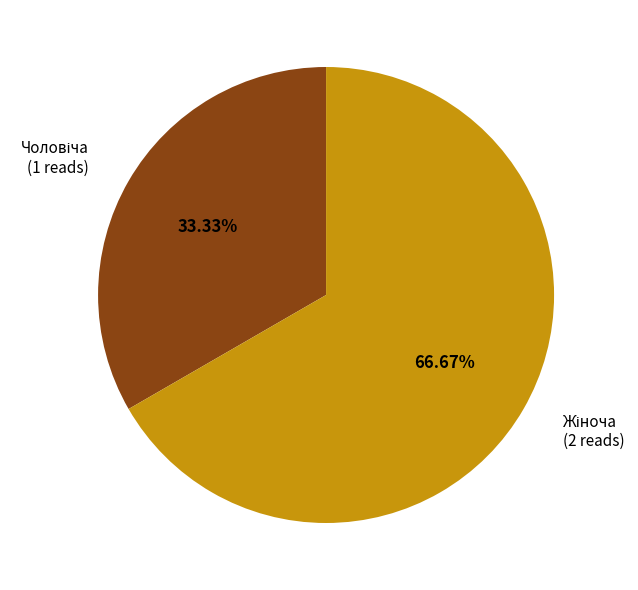

Count the number of slices in the pie.

2